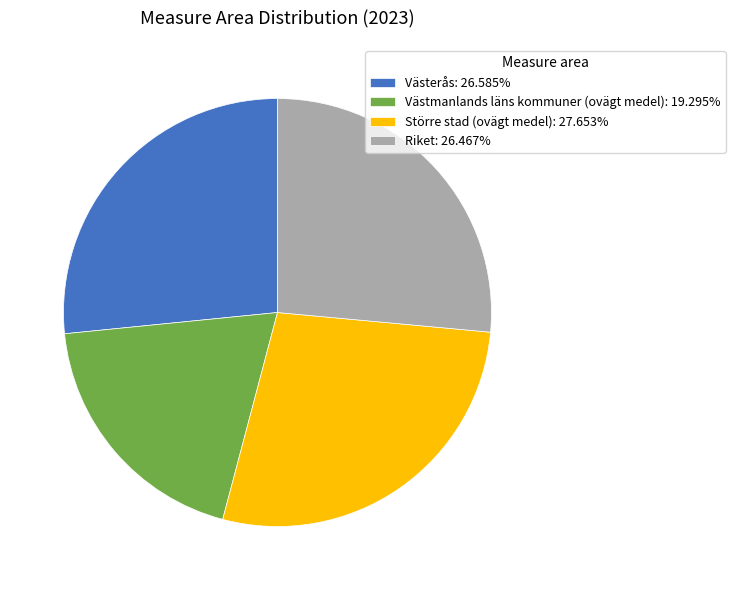

Does Större stad (ovägt medel) represent more than half of the total?

No